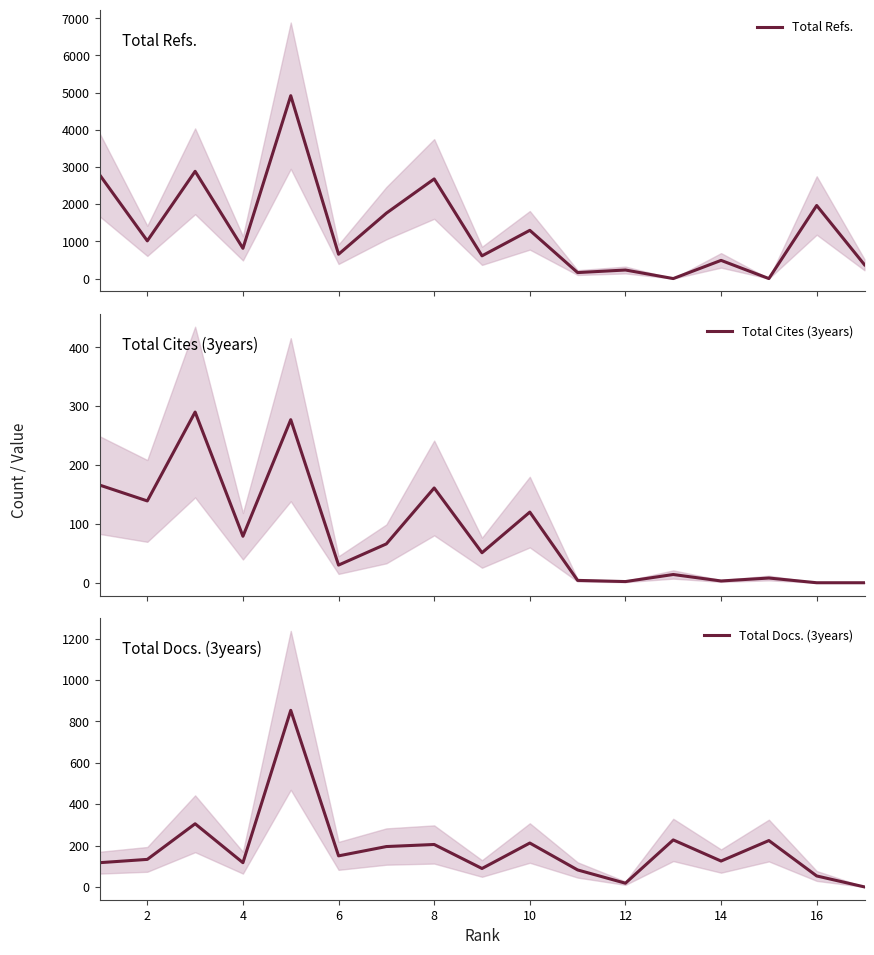

Is it true that Total Cites (3years) equals 2 at 14?

False